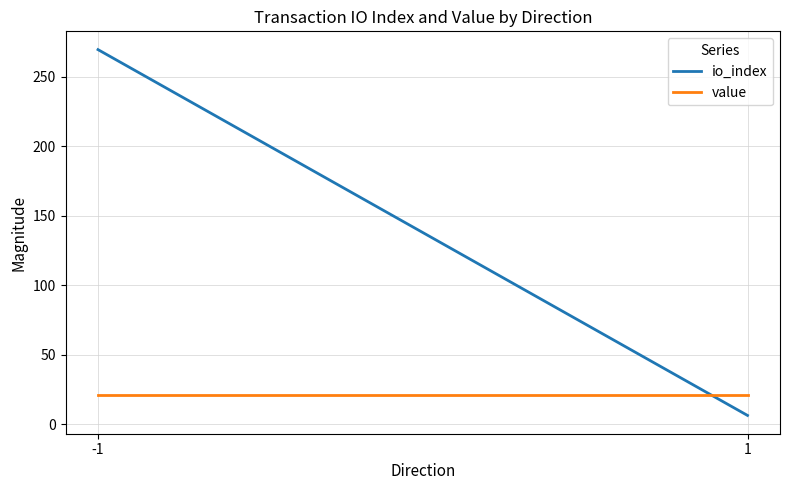

What is the total value across all series at -1?

291.0